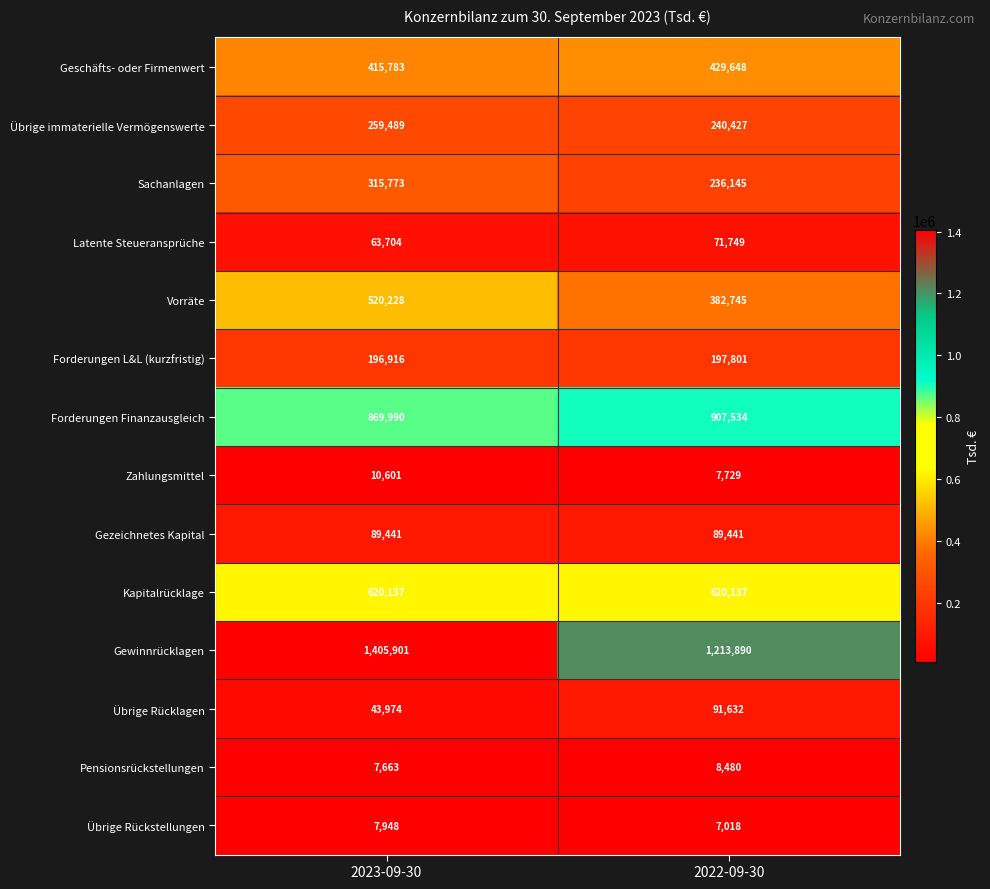

Which category has the lowest value across all series?

2022-09-30